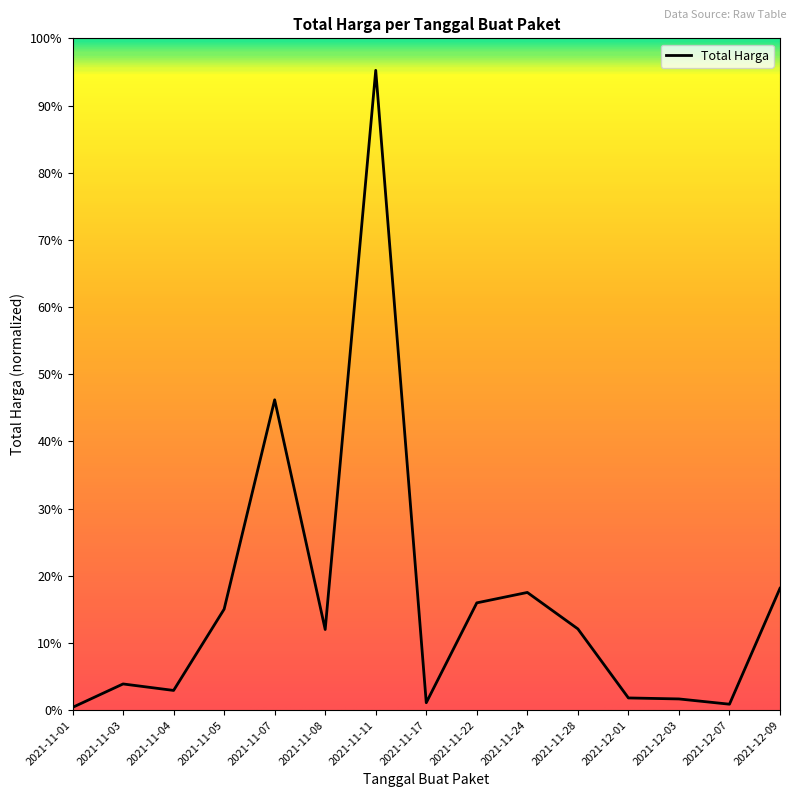

Is this an area chart (filled region under the line)?

No